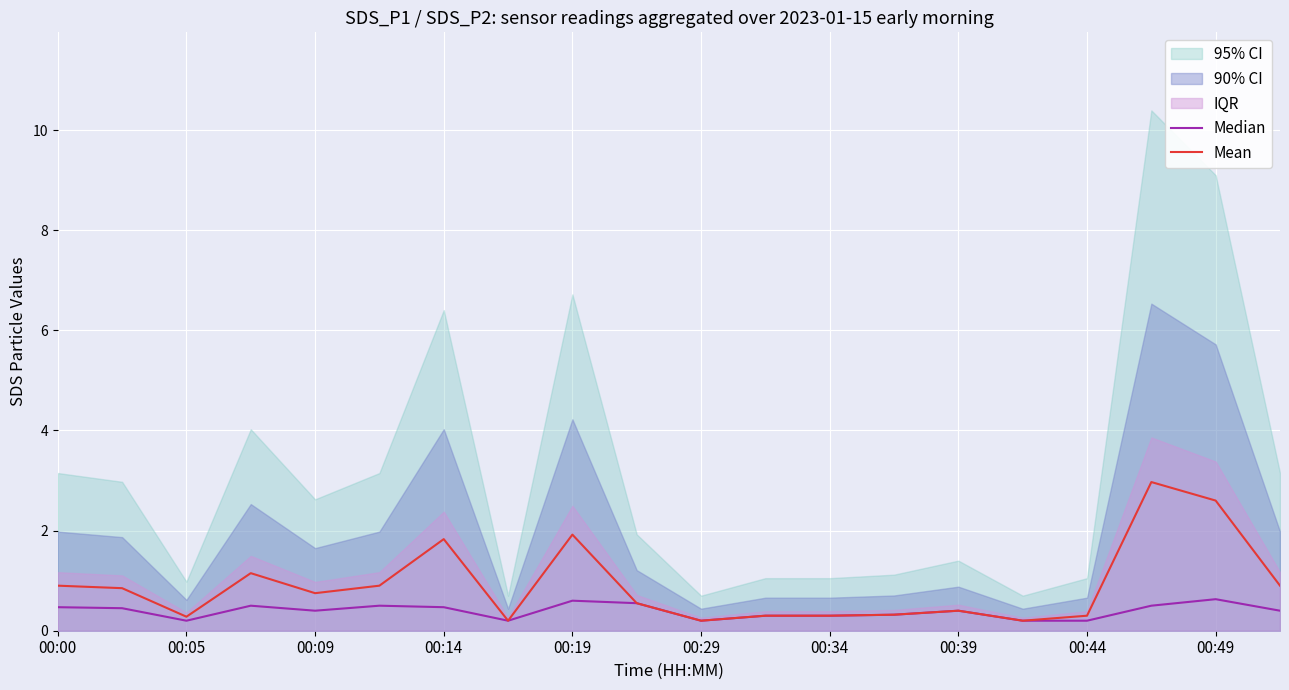

Reading left to right, what are all the values shown in this chart?

Median: 0.5	0.5	0.2	0.5	0.4	0.5	0.5	0.2	0.6	0.6	0.2	0.3	0.3	0.3	0.4	0.2	0.2	0.5	0.6	0.4
Mean: 0.9	0.8	0.3	1.1	0.8	0.9	1.8	0.2	1.9	0.6	0.2	0.3	0.3	0.3	0.4	0.2	0.3	3.0	2.6	0.9